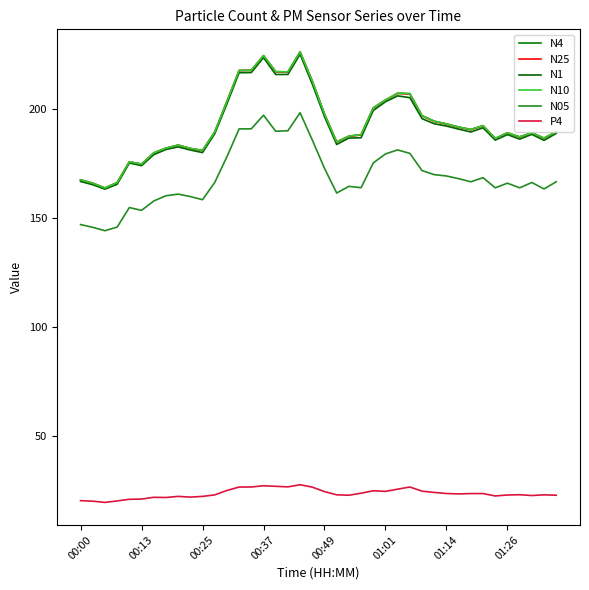

Reading left to right, what are all the values shown in this chart?

N4: 167.6	166.1	163.8	166.3	175.9	174.8	179.9	182.1	183.5	182.0	181.1	189.5	203.5	217.8	217.8	224.5	217.2	217.1	226.3	212.9	197.8	185.0	187.6	188.3	200.6	204.2	207.3	207.1	197.0	194.5	193.2	191.8	190.7	192.4	186.6	189.2	187.3	189.1	186.7	189.6
N25: 167.5	166.0	163.8	166.3	175.8	174.7	179.9	182.1	183.5	182.0	181.0	189.5	203.4	217.7	217.8	224.5	217.1	217.0	226.2	212.8	197.7	184.9	187.6	188.2	200.5	204.1	207.2	206.9	196.9	194.4	193.2	191.7	190.6	192.4	186.5	189.1	187.2	189.1	186.6	189.6
N1: 166.8	165.3	163.3	165.6	175.3	174.1	179.1	181.5	182.7	181.3	180.1	188.7	202.4	216.7	216.8	223.6	215.9	215.9	225.2	211.5	196.6	183.8	186.7	186.9	199.4	203.4	206.1	205.3	195.6	193.3	192.2	190.8	189.5	191.4	185.8	188.3	186.2	188.4	185.7	188.9
N10: 167.6	166.1	163.8	166.3	175.9	174.8	179.9	182.1	183.5	182.0	181.1	189.5	203.5	217.8	217.9	224.6	217.2	217.1	226.3	212.9	197.8	185.0	187.6	188.3	200.6	204.2	207.3	207.1	197.0	194.5	193.2	191.8	190.7	192.5	186.6	189.2	187.3	189.1	186.7	189.6
N05: 147.1	145.8	144.3	145.9	154.9	153.6	157.9	160.3	161.0	159.9	158.5	166.4	178.2	190.9	191.0	197.2	189.9	190.1	198.4	185.9	172.9	161.5	164.6	164.0	175.3	179.5	181.3	179.7	171.8	170.0	169.3	168.1	166.7	168.6	163.9	166.1	163.9	166.4	163.4	166.7
P4: 20.5	20.2	19.7	20.3	21.1	21.2	22.0	21.9	22.4	22.1	22.4	23.1	25.1	26.7	26.7	27.3	27.0	26.8	27.8	26.7	24.6	23.1	22.9	23.9	25.0	24.7	25.7	26.7	24.8	24.2	23.7	23.6	23.7	23.7	22.6	23.1	23.2	22.8	23.1	22.9